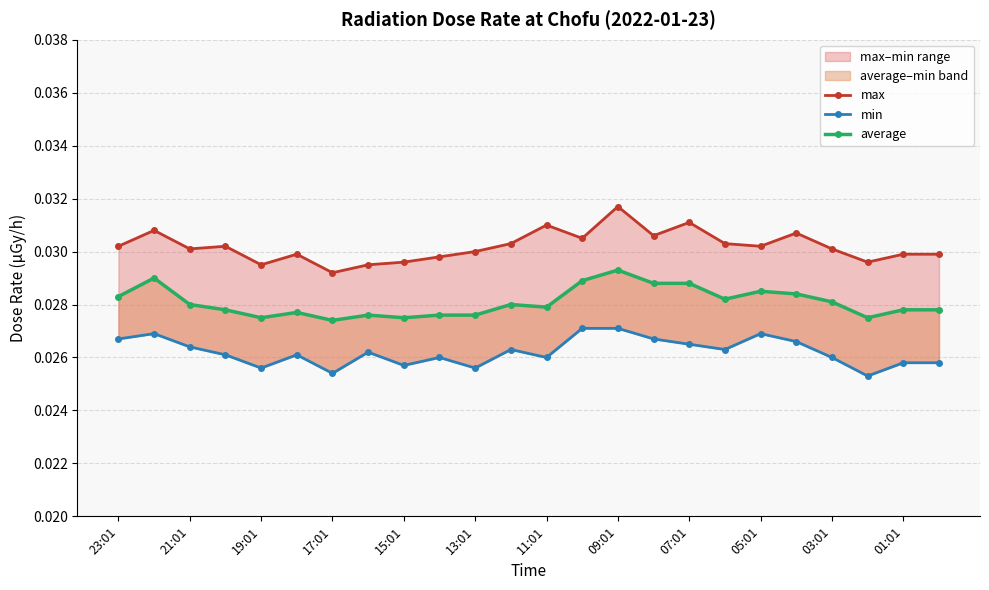

Which has a higher value, 15 or 22?

15